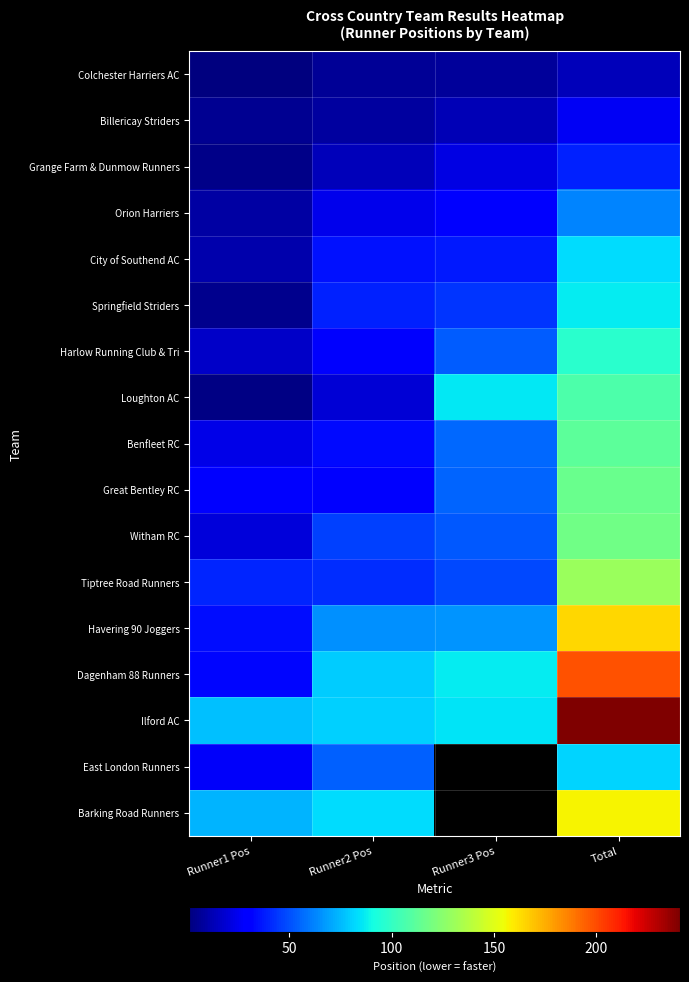

Where is Springfield Striders nearest to the value 45?

Runner3 Pos